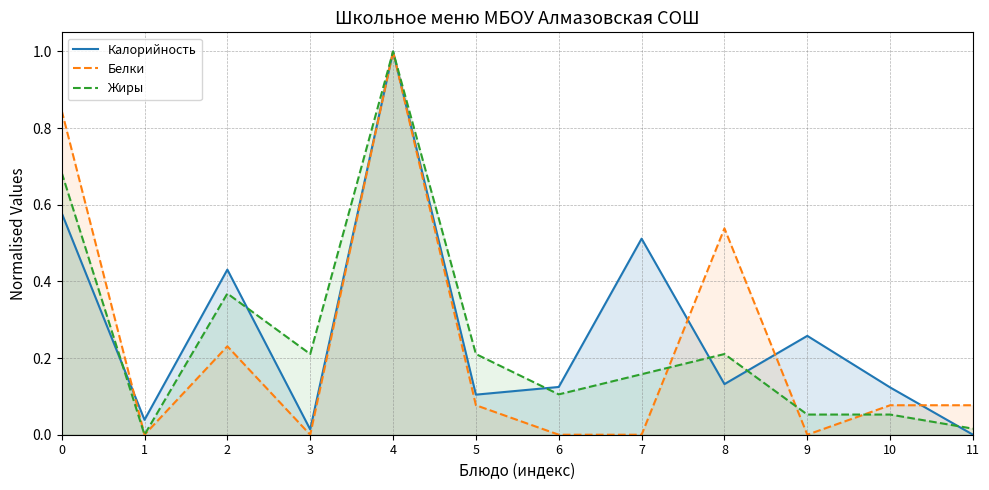

At which label is Белки closest to 0?

1